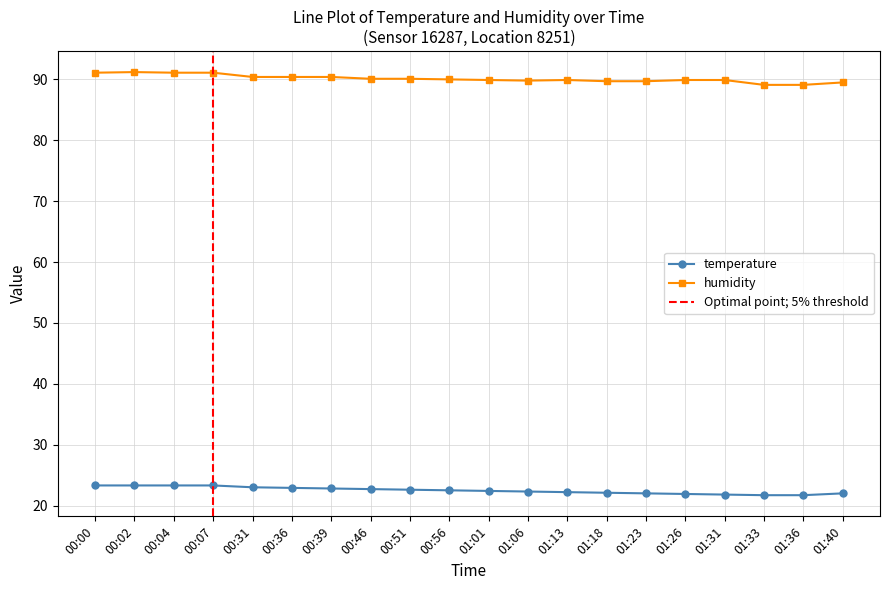

Does the chart have visible grid lines?

Yes